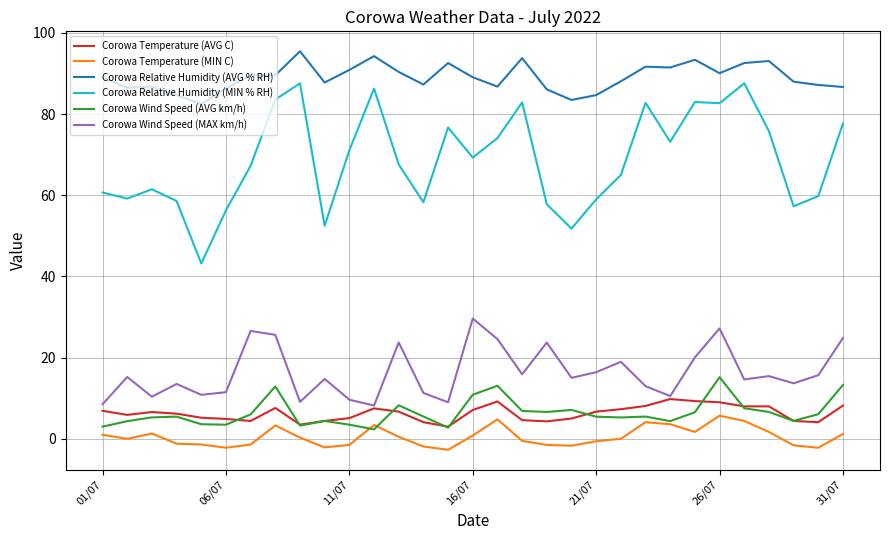

What is the maximum value shown in the chart?

95.5